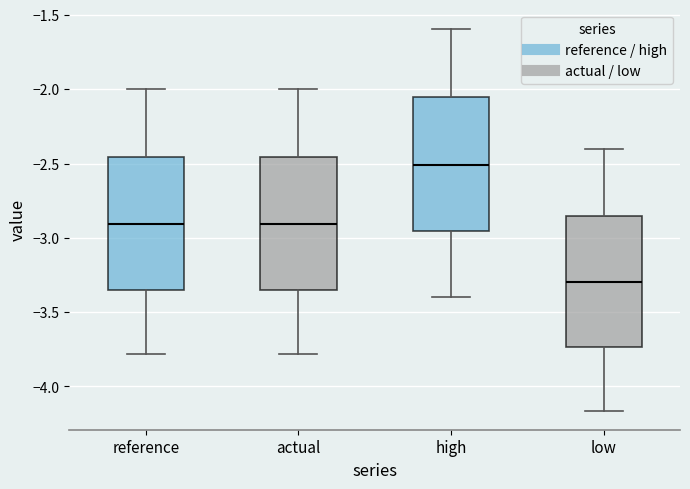

Reading left to right, transcribe this box plot: for each box, give where its median line is, the range the box spans, and where its two whiskers end, as read against the y-axis. The values are not printed on the chart, so give them approximately, as read against the axis.

reference: median -2.90, box -3.35 to -2.45, whiskers -3.80 to -2.00
actual: median -2.90, box -3.35 to -2.45, whiskers -3.80 to -2.00
high: median -2.50, box -2.95 to -2.05, whiskers -3.40 to -1.60
low: median -3.30, box -3.75 to -2.85, whiskers -4.15 to -2.40